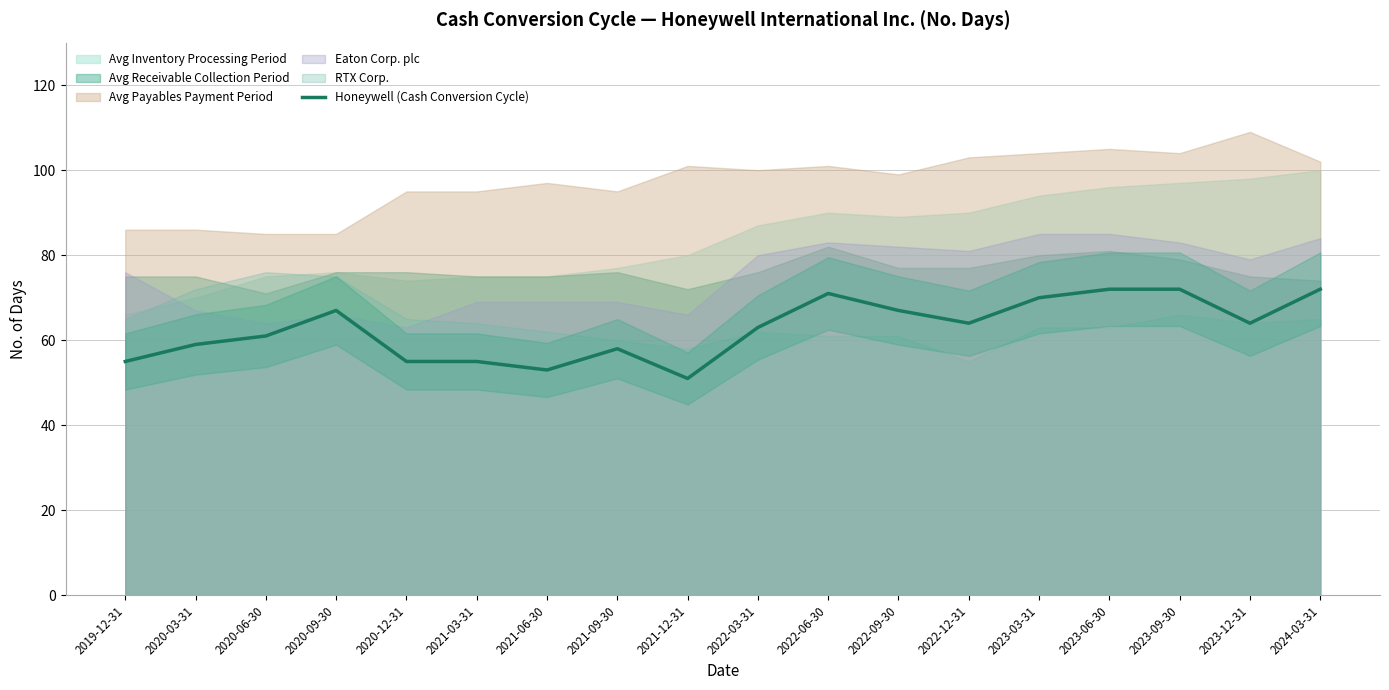

Where is the first local maximum?

2020-09-30